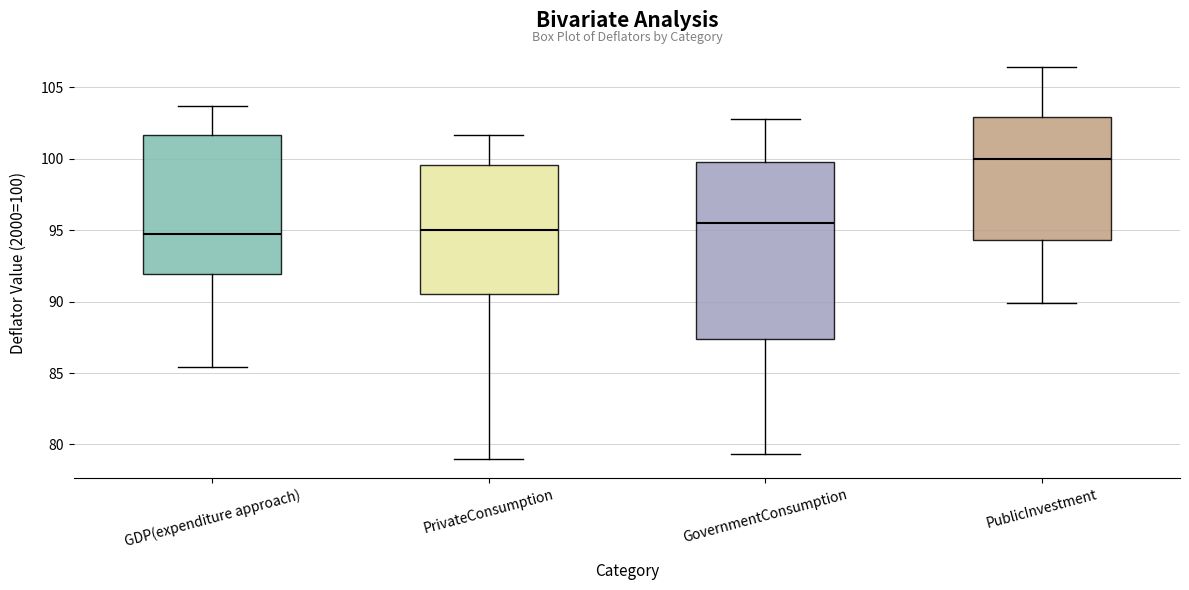

Reading left to right, transcribe this box plot: for each box, give where its median line is, the range the box spans, and where its two whiskers end, as read against the y-axis. The values are not printed on the chart, so give them approximately, as read against the axis.

GDP(expenditure approach): median 94.5, box 92.0 to 101.5, whiskers 85.5 to 103.5
PrivateConsumption: median 95.0, box 90.5 to 99.5, whiskers 79.0 to 101.5
GovernmentConsumption: median 95.5, box 87.5 to 100.0, whiskers 79.5 to 103.0
PublicInvestment: median 100.0, box 94.5 to 103.0, whiskers 90.0 to 106.5